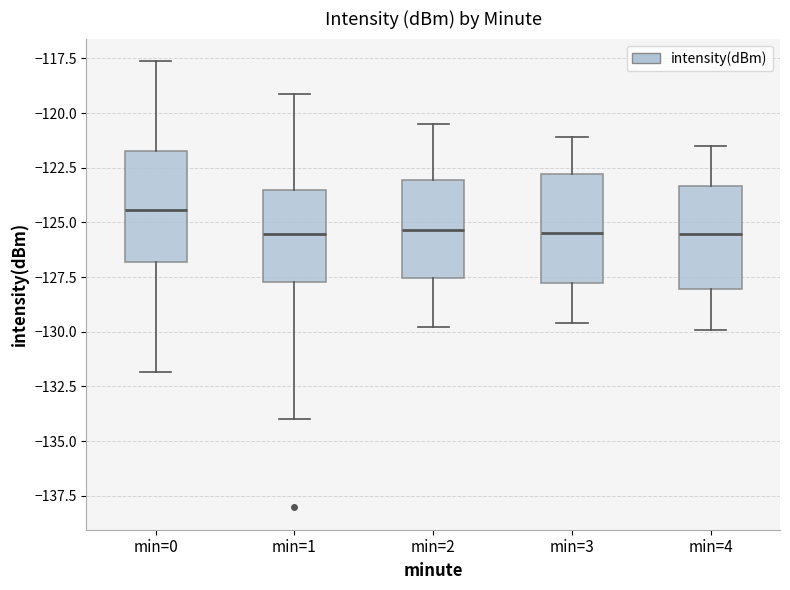

Where is the upper edge of the box for min=2 on the y-axis? The values are not printed on the chart, so give them approximately, as read against the axis.

-123.0